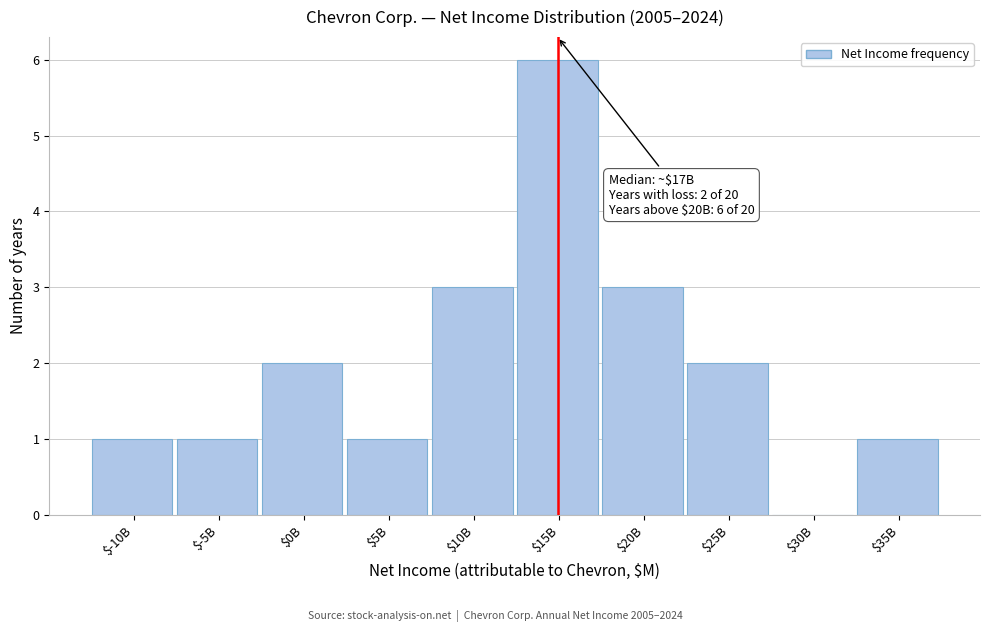

What is the maximum value shown in the chart?

6